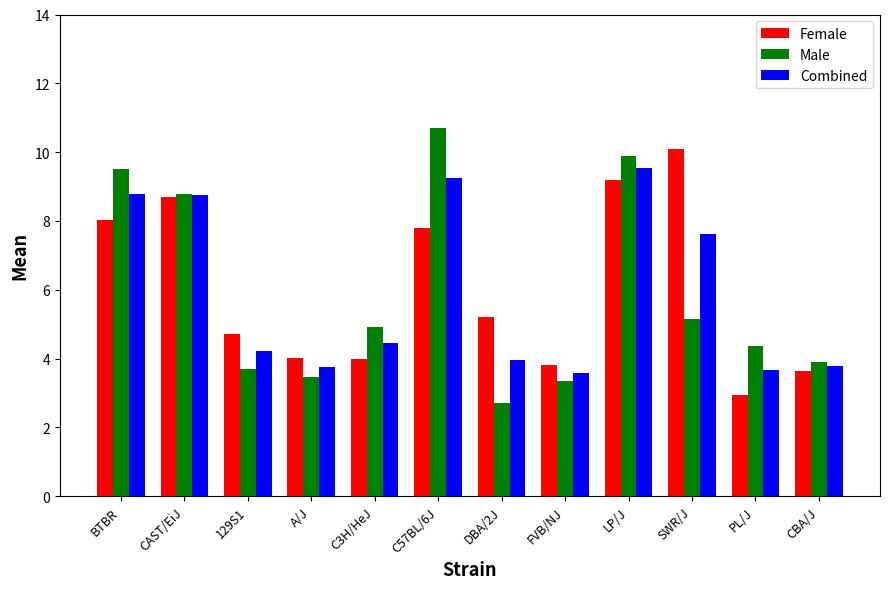

List the series in order of their peak value, lowest first.

Combined, Female, Male